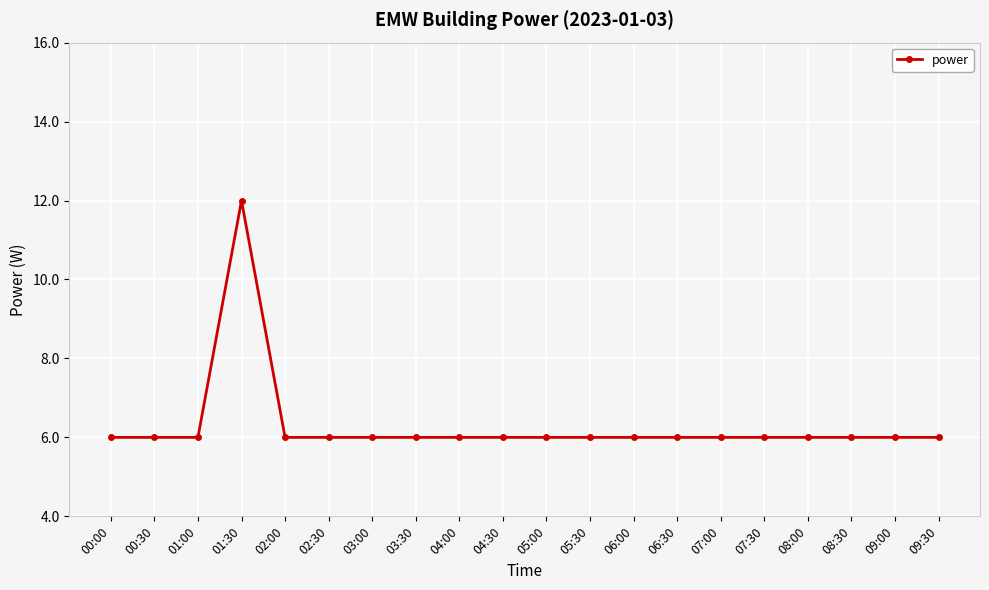

What is the ratio of the value at 05:30 to the value at 08:00?

1.0